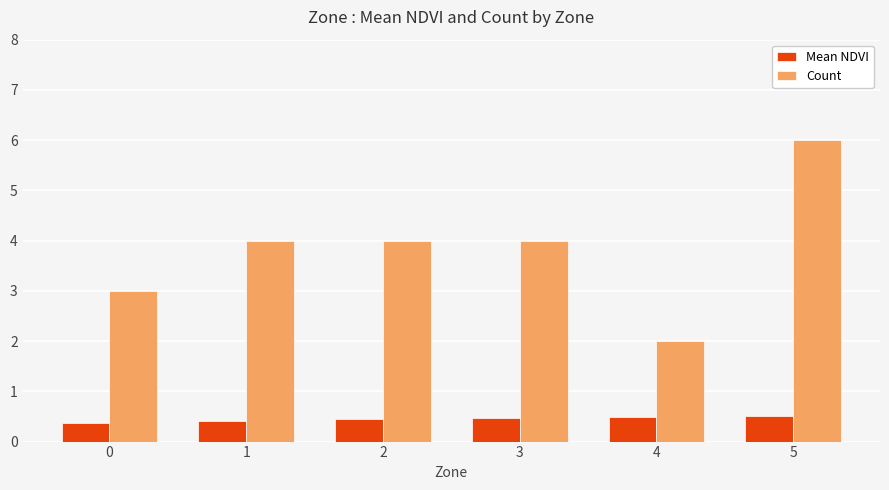

What is the greatest value displayed?

6.0